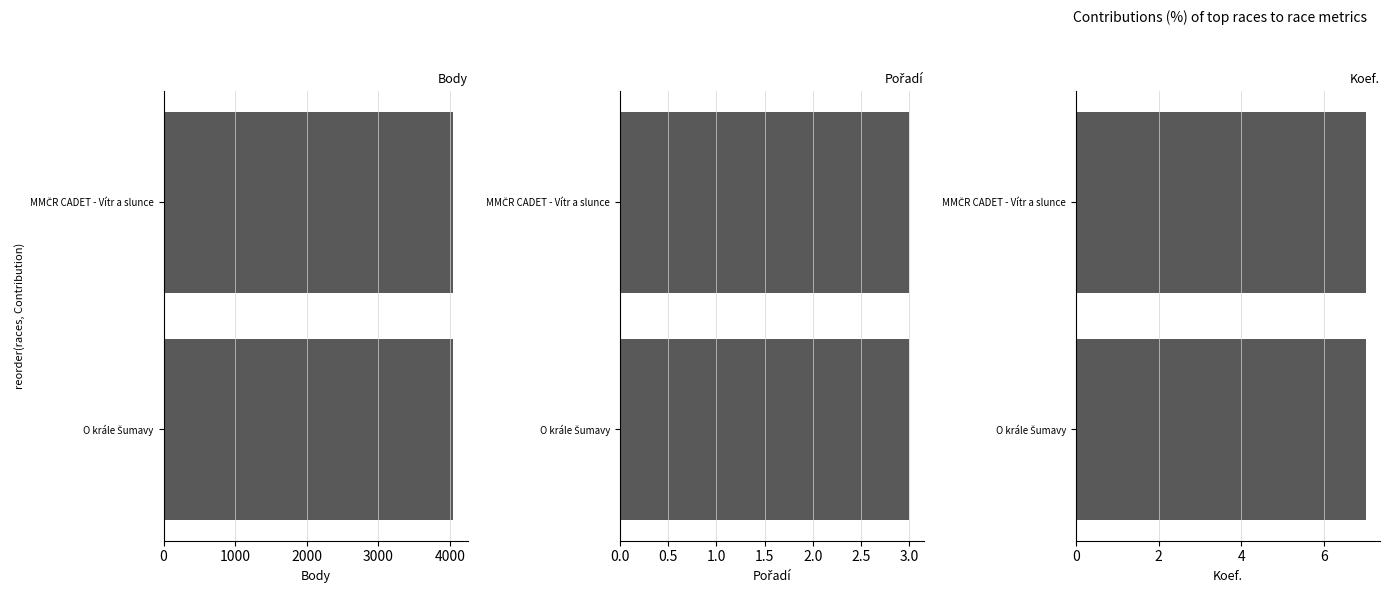

What is the sum of the Koef. values at O krále Šumavy and MMČR CADET - Vítr a slunce?

14